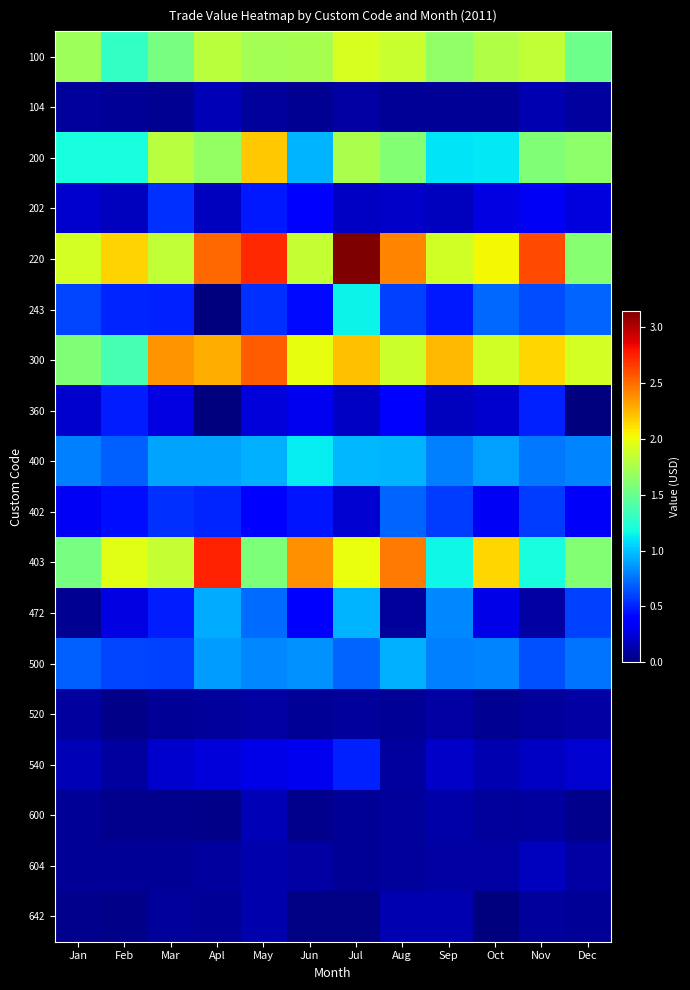

Count the number of data series in this chart.

18